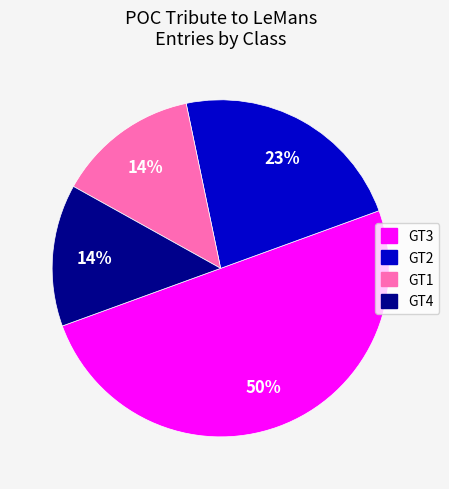

Which slice is the largest?

GT3